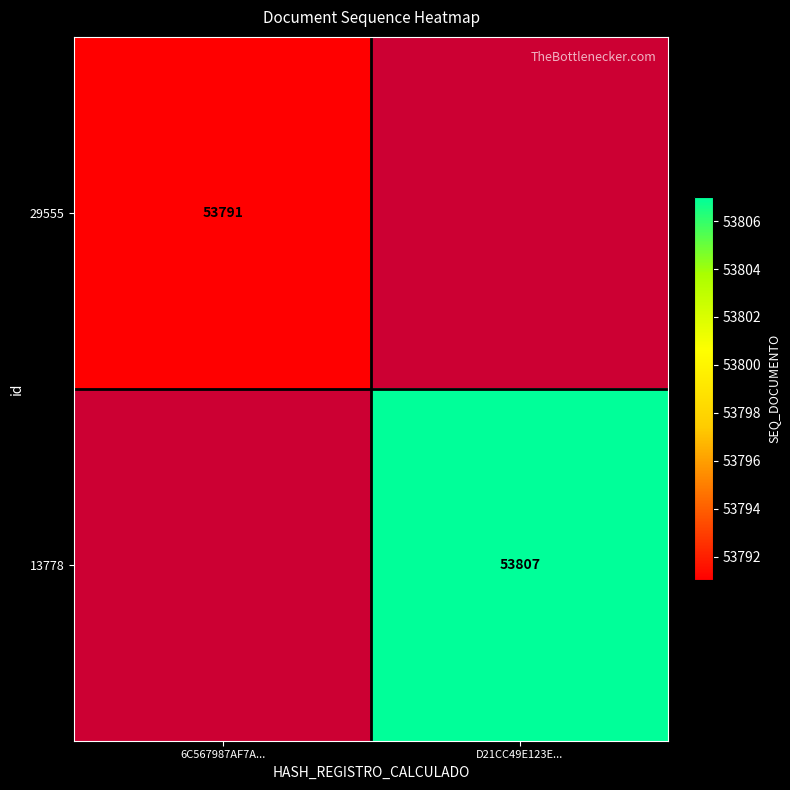

Rank the categories by 13778 value from highest to lowest.

6C567987AF7A..., D21CC49E123E...